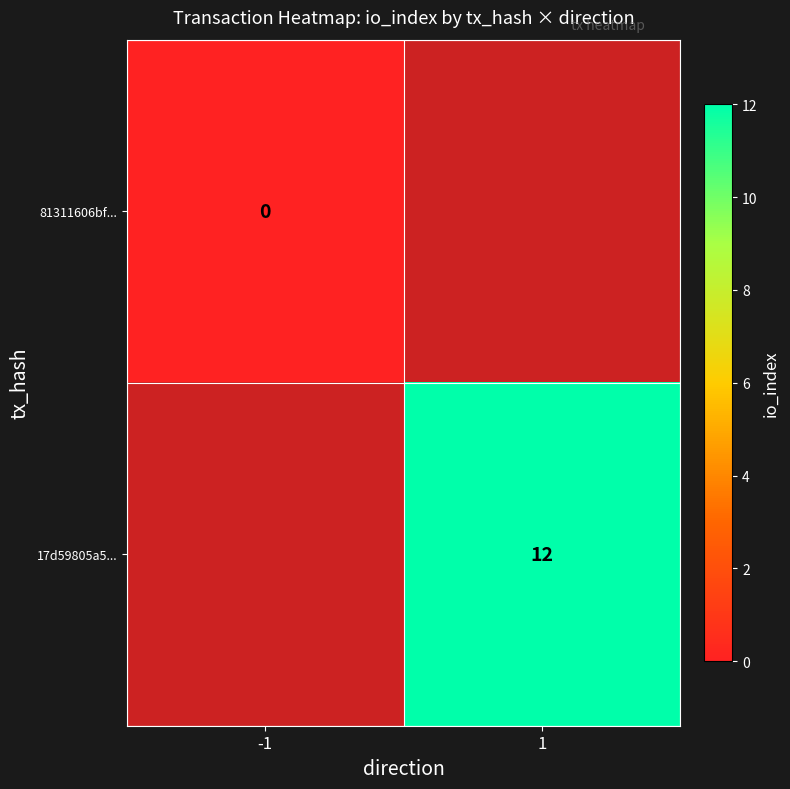

The value of 17d59805a5... at 1 is 22. True or false?

False